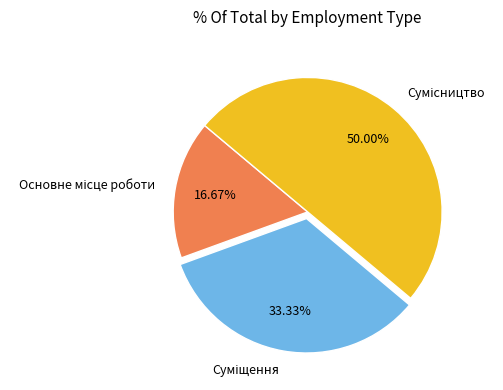

Does Суміщення represent more than half of the total?

No